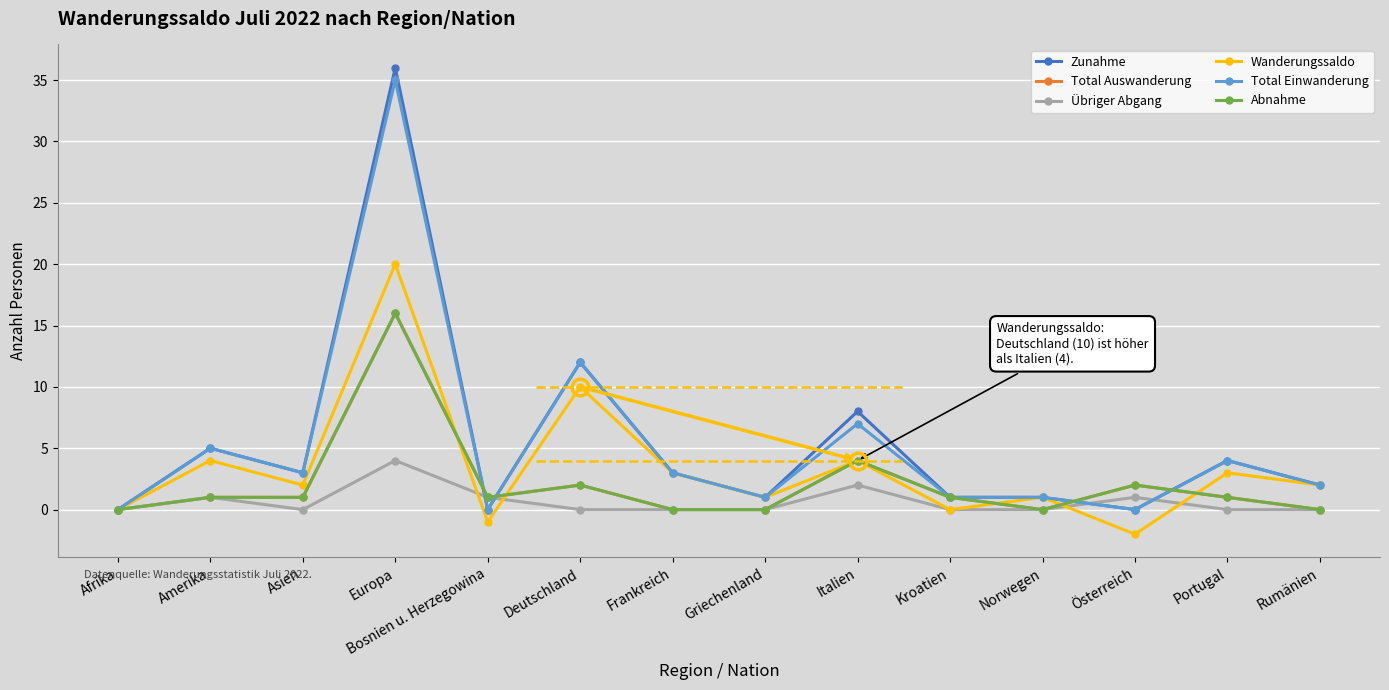

What is the difference between the second highest and second lowest values in the Abnahme series?

4